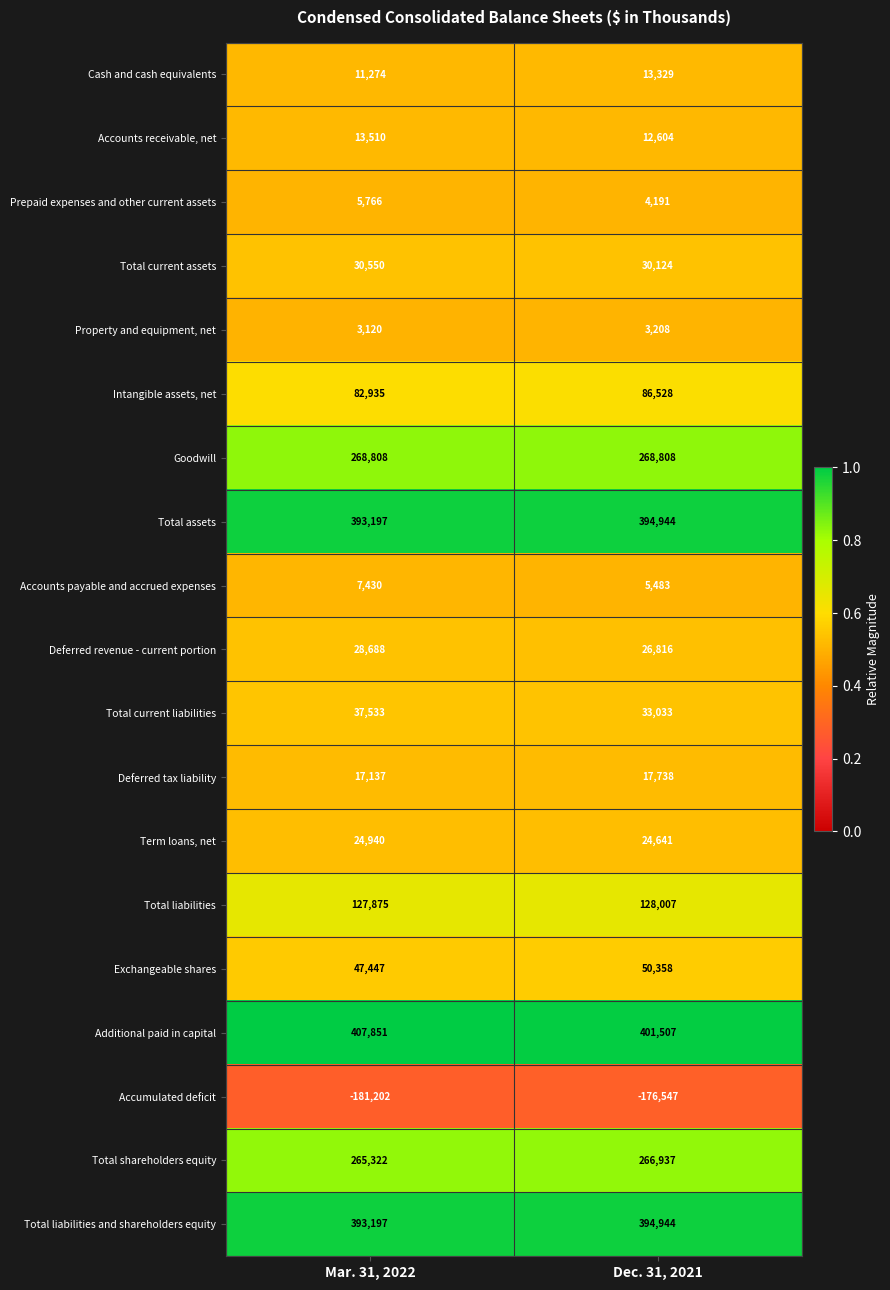

List the labels in order of Term loans, net value, smallest first.

Dec. 31, 2021, Mar. 31, 2022